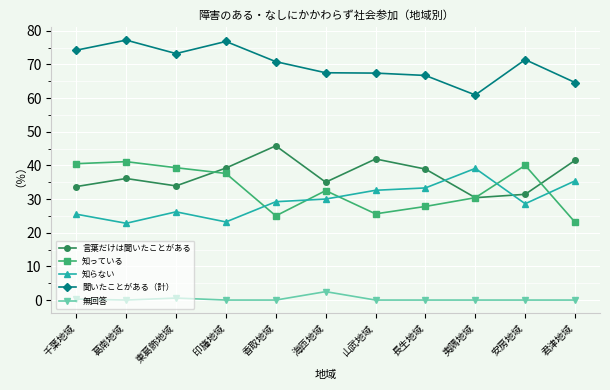

True or false: 知っている has a value of 39.3 at 東葛飾地域.

True